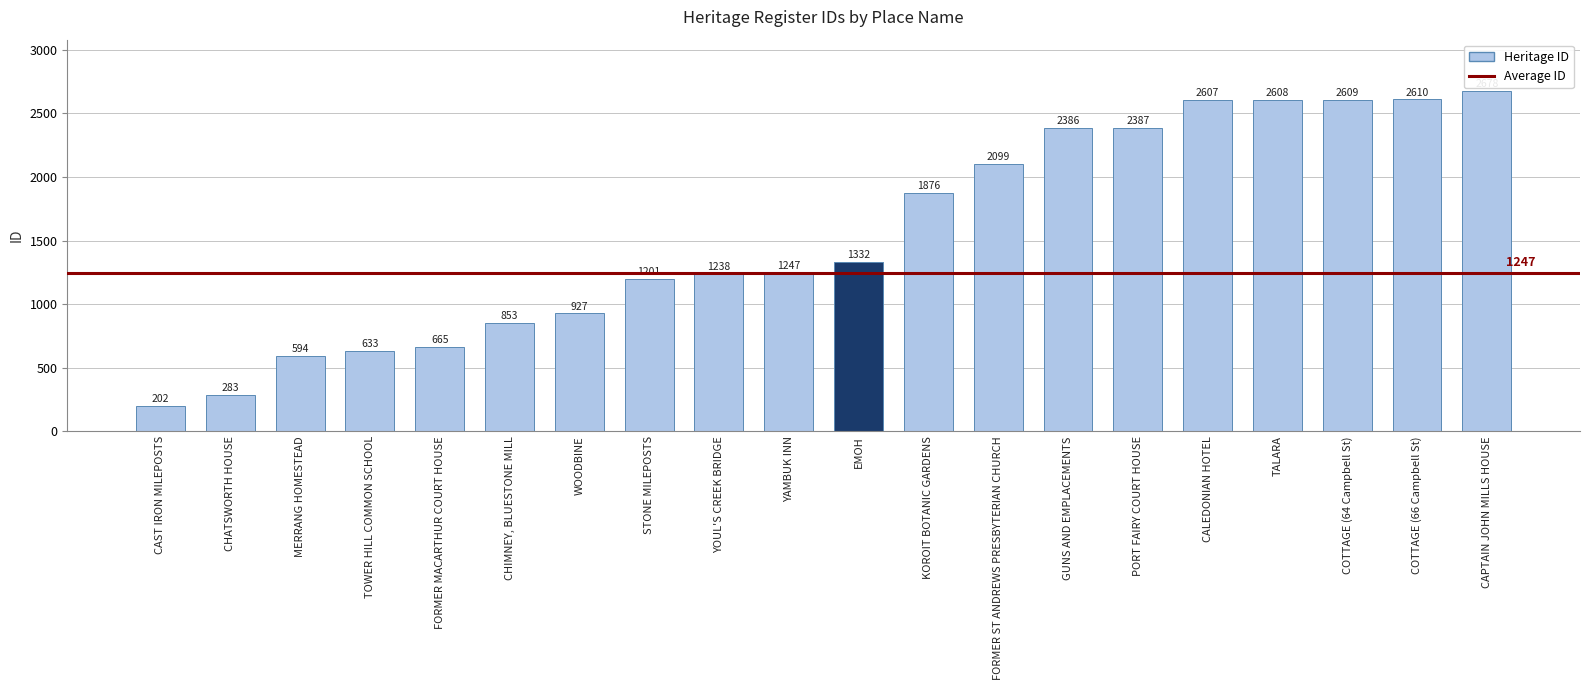

Rank the categories by value from lowest to highest.

CAST IRON MILEPOSTS, CHATSWORTH HOUSE, MERRANG HOMESTEAD, TOWER HILL COMMON SCHOOL, FORMER MACARTHUR COURT HOUSE, CHIMNEY, BLUESTONE MILL, WOODBINE, STONE MILEPOSTS, YOUL'S CREEK BRIDGE, YAMBUK INN, EMOH, KOROIT BOTANIC GARDENS, FORMER ST ANDREWS PRESBYTERIAN CHURCH, GUNS AND EMPLACEMENTS, PORT FAIRY COURT HOUSE, CALEDONIAN HOTEL, TALARA, COTTAGE (64 Campbell St), COTTAGE (66 Campbell St), CAPTAIN JOHN MILLS HOUSE